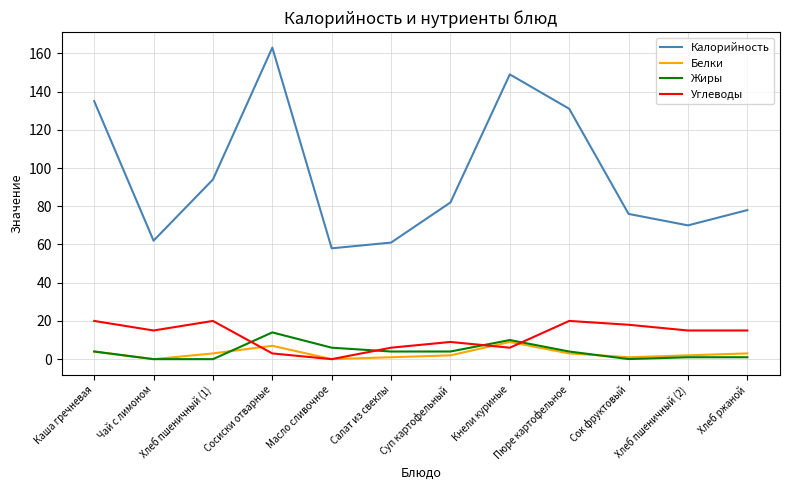

How many values in Углеводы are above zero?

11